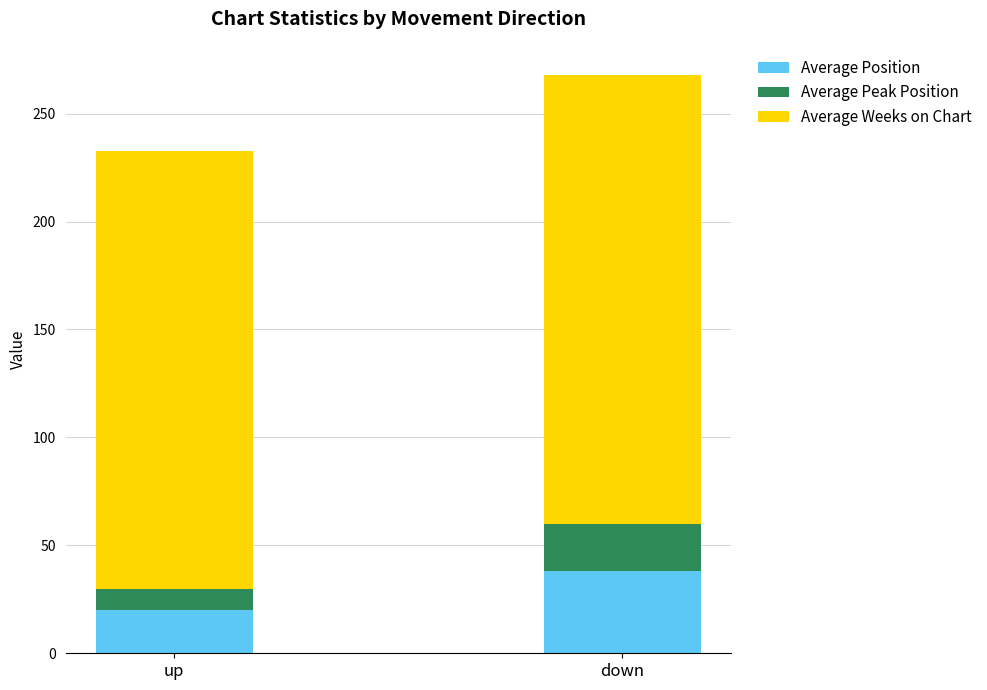

What is the total value across all series at down?

268.0